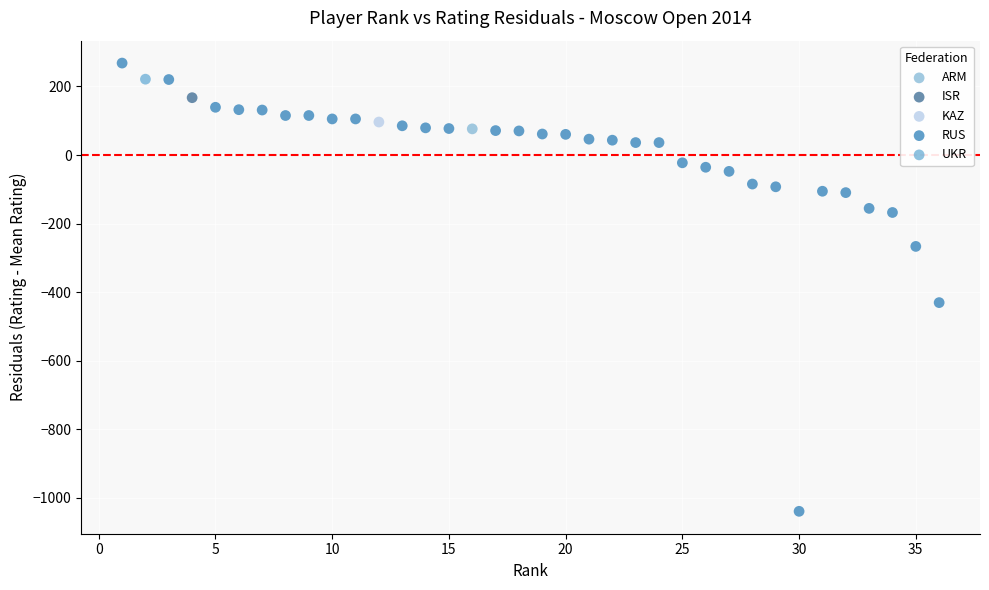

What are all the series names shown in the legend?

ARM, ISR, KAZ, RUS, UKR